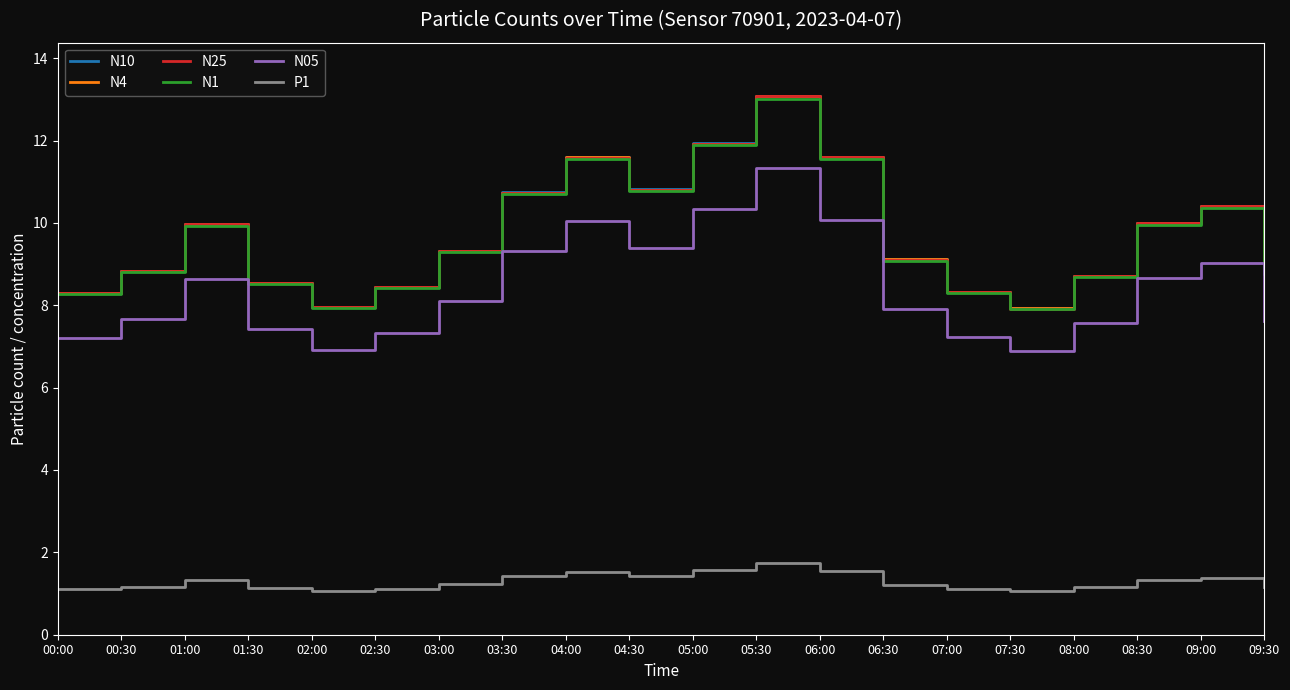

What is the lowest value of the N25 series?

7.9